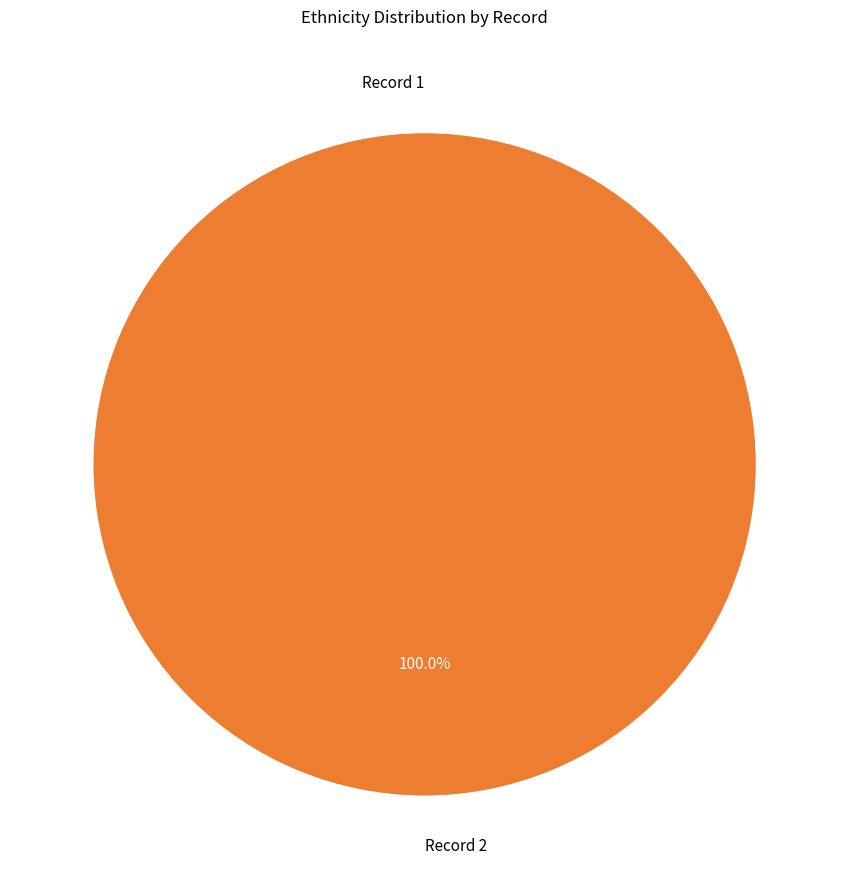

Which slice is the smallest?

1